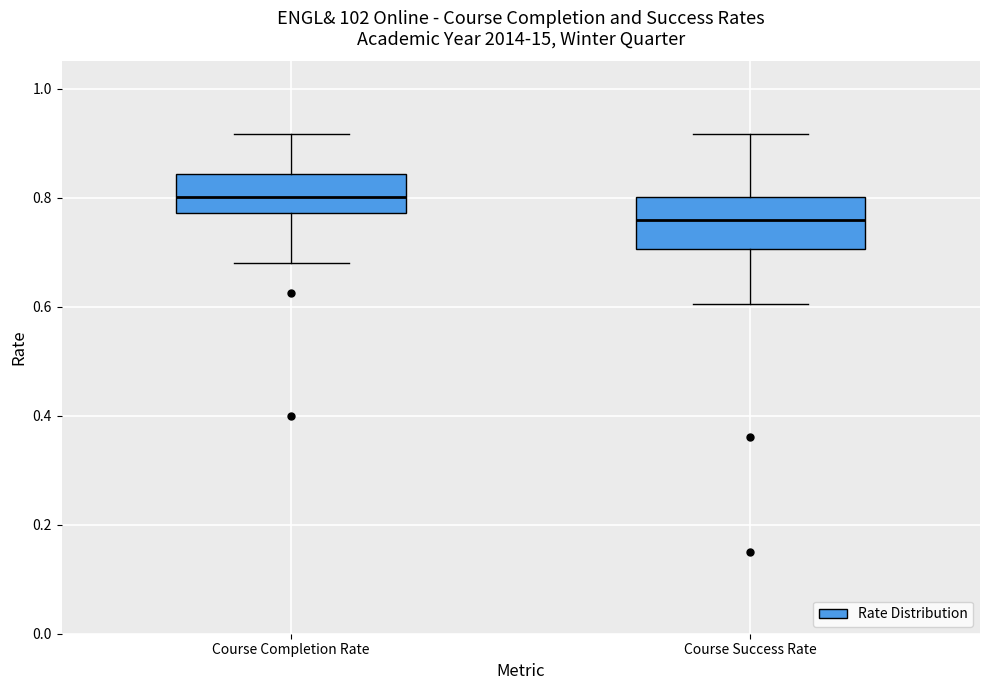

Reading left to right, read every box against the y-axis: the position of its median line, the range the box covers, and the ends of its whiskers. The values are not printed on the chart, so give them approximately, as read against the axis.

Course Completion Rate: median 0.80, box 0.78 to 0.84, whiskers 0.68 to 0.92
Course Success Rate: median 0.76, box 0.70 to 0.80, whiskers 0.60 to 0.92